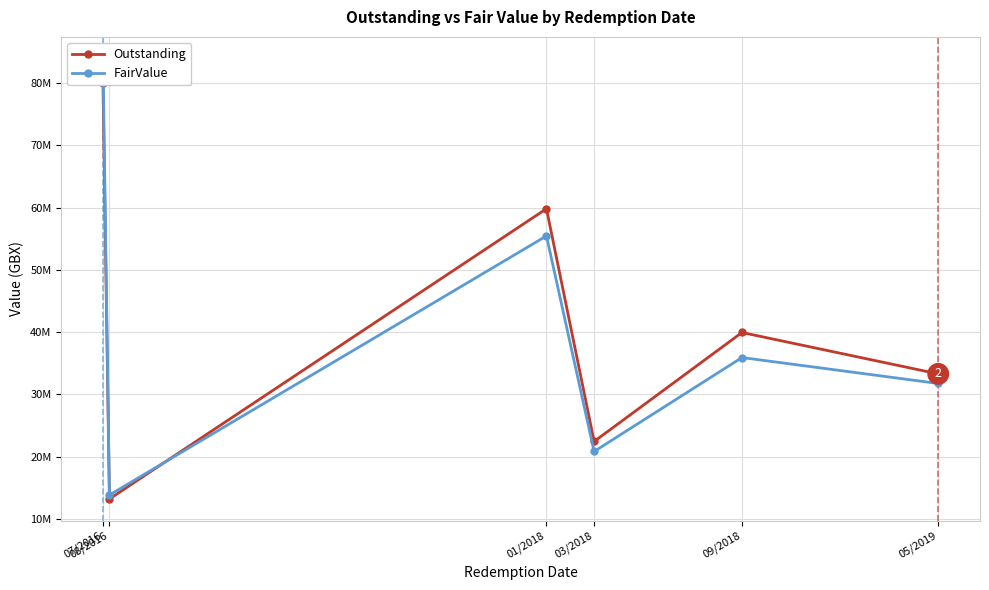

What value does the FairValue series have at 05/2019, to the nearest 50?

31749200